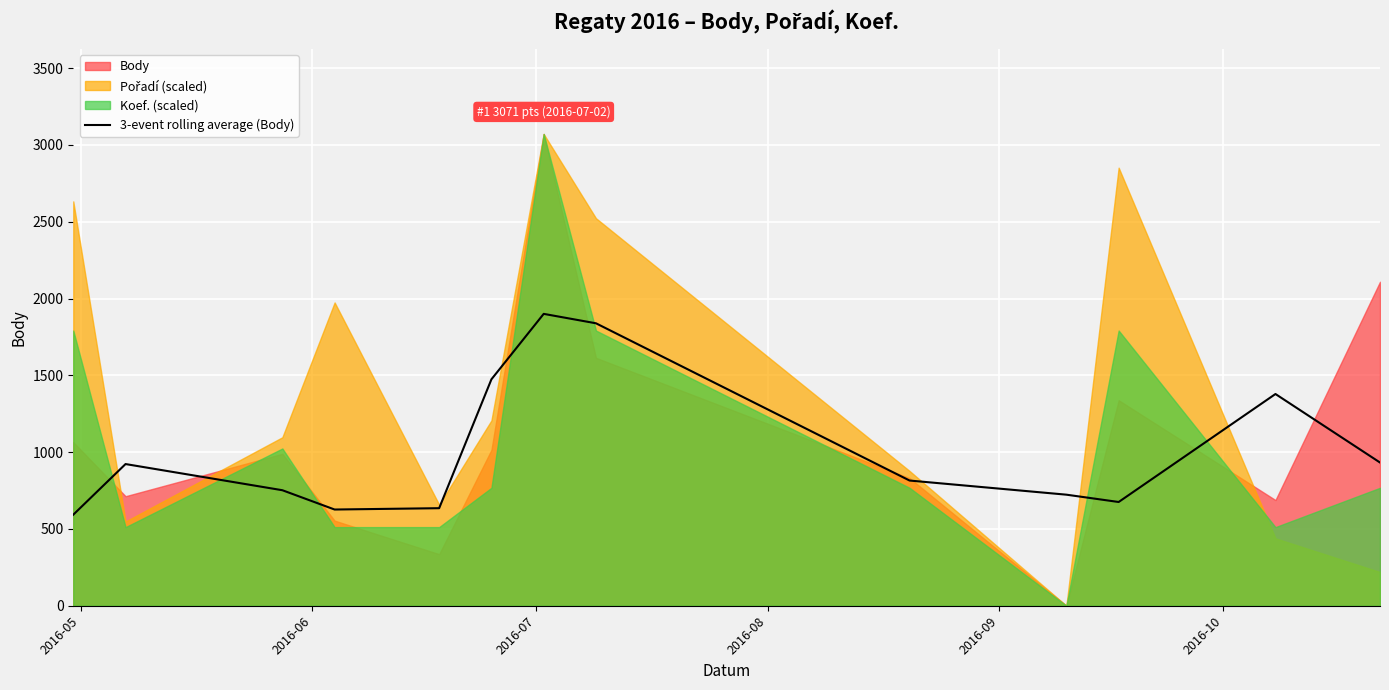

What is the highest value of the 3-event rolling average (Body) series?

1900.0